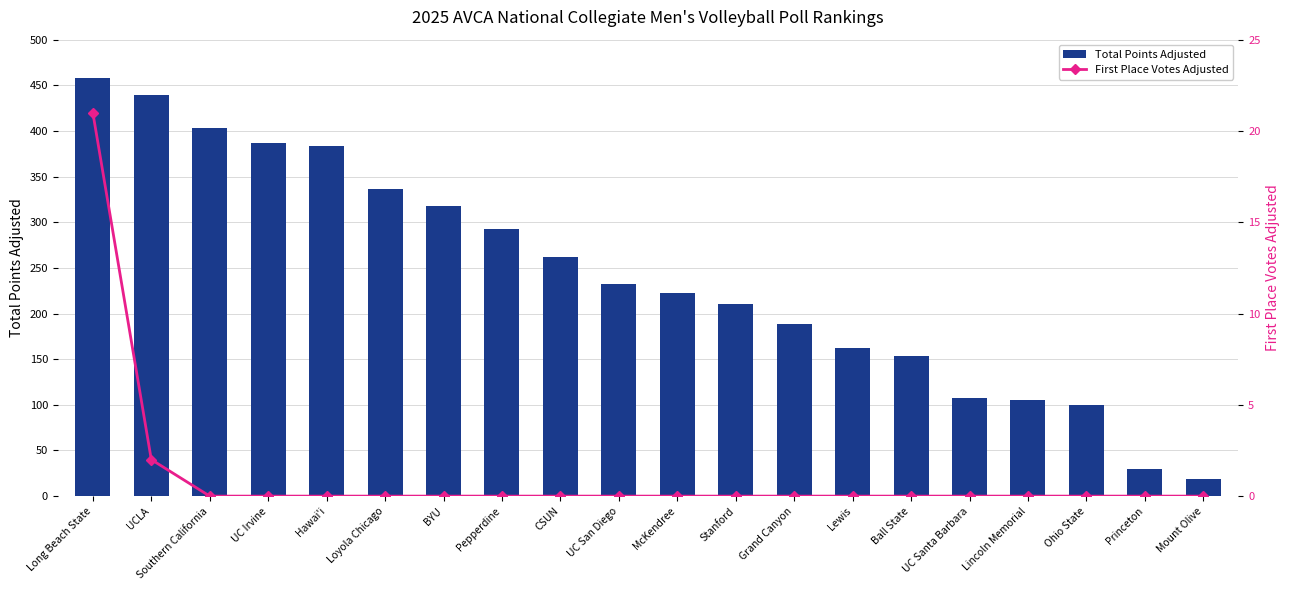

What is the total value across all series at McKendree?

222